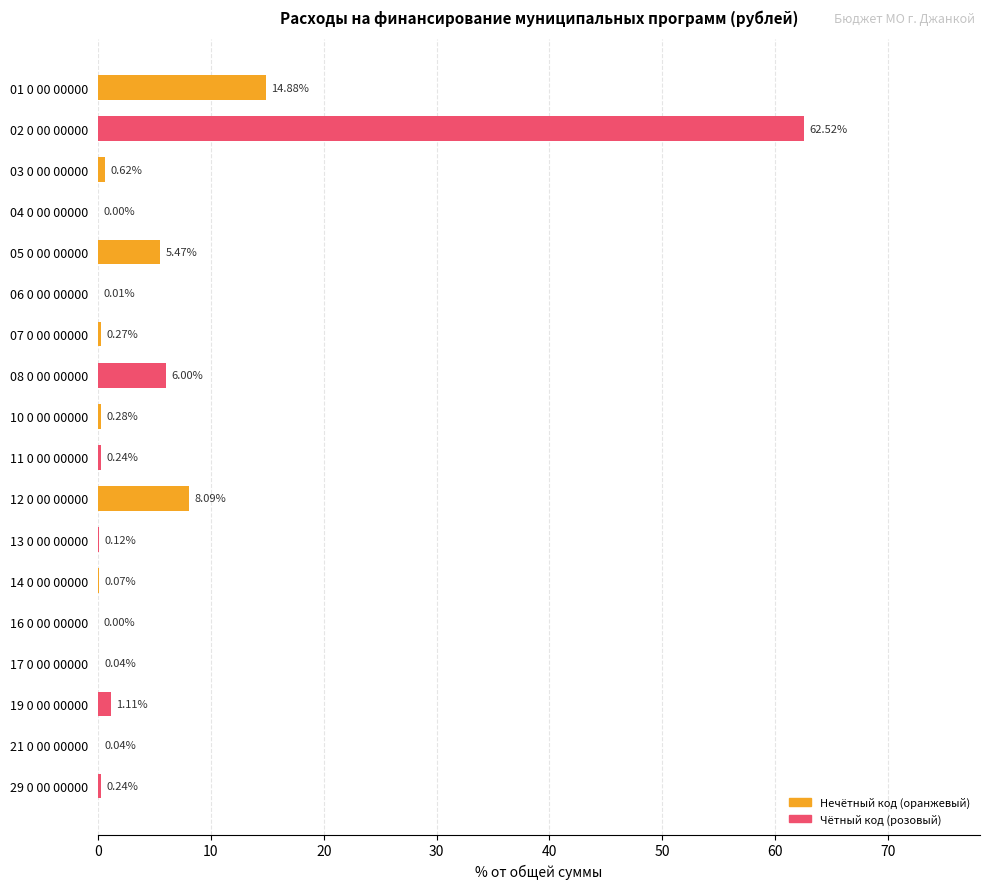

What is the change in value from 03 0 00 00000 to 13 0 00 00000?

-0.5